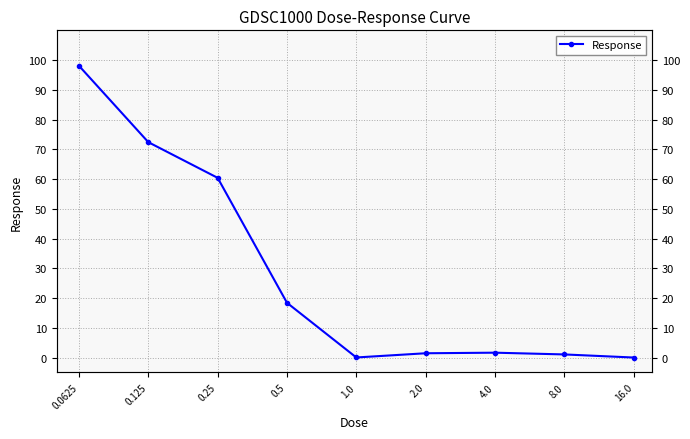

Is this an area chart (filled region under the line)?

No